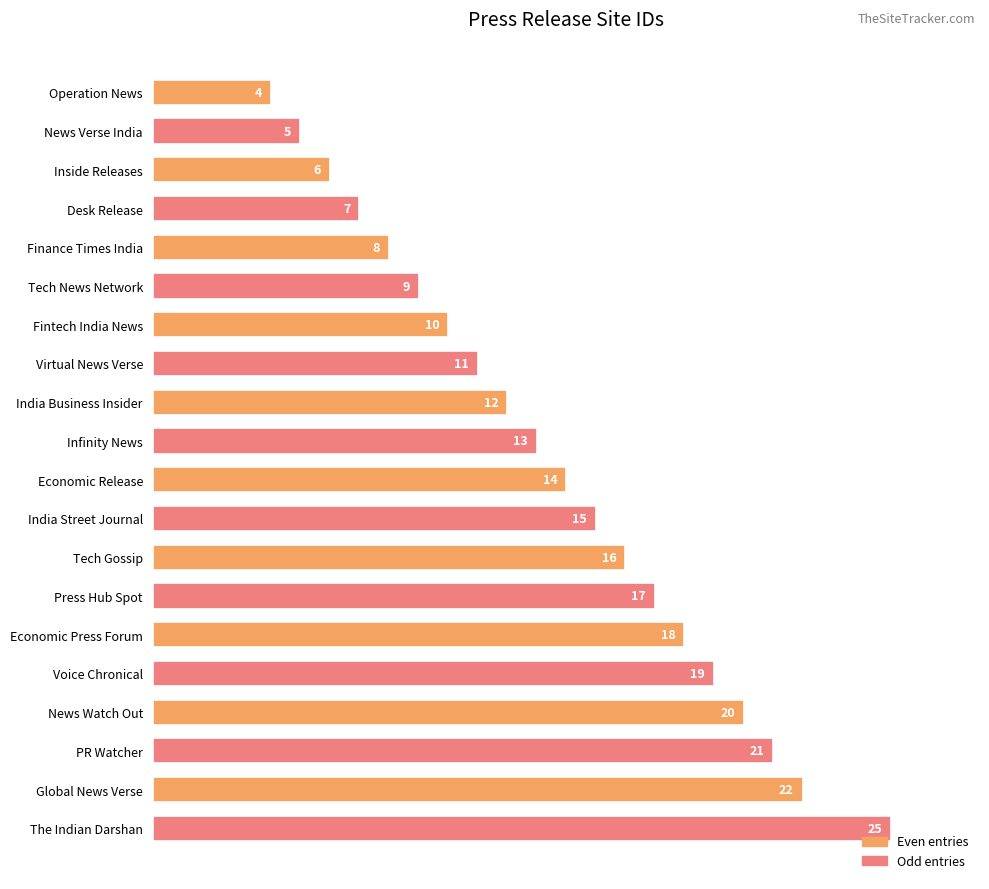

What is the average value?

14